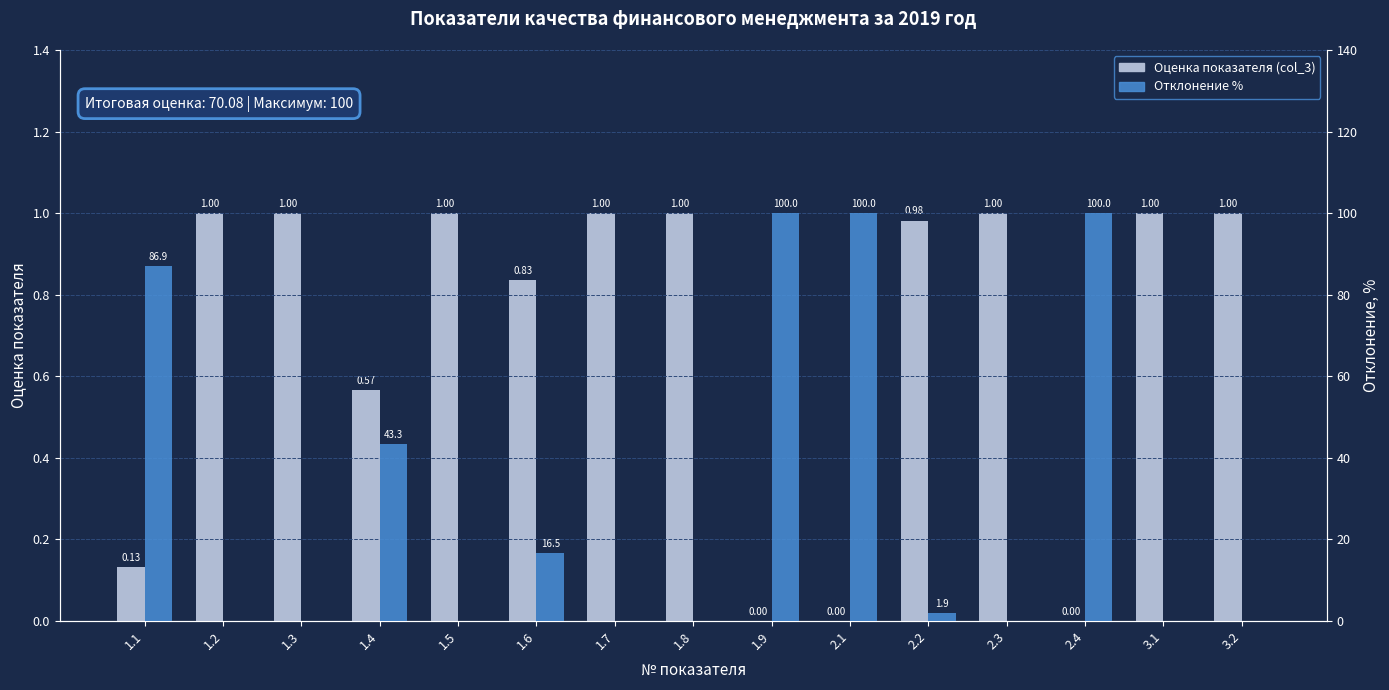

What is the label of the 5th bar from the right?

2.2